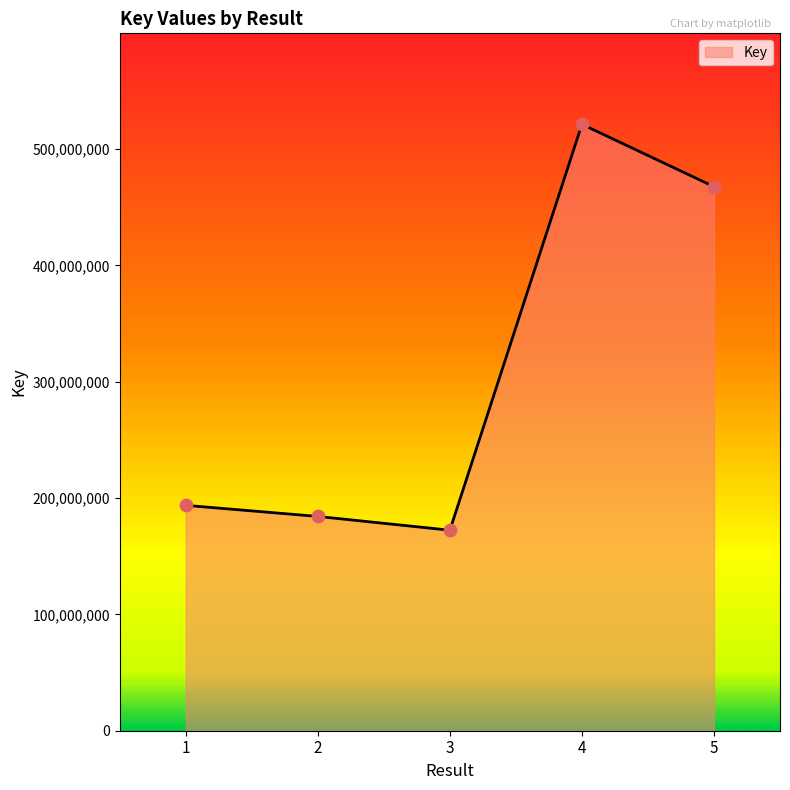

Approximately how many times larger is the value at 1 compared to 3?

1.1